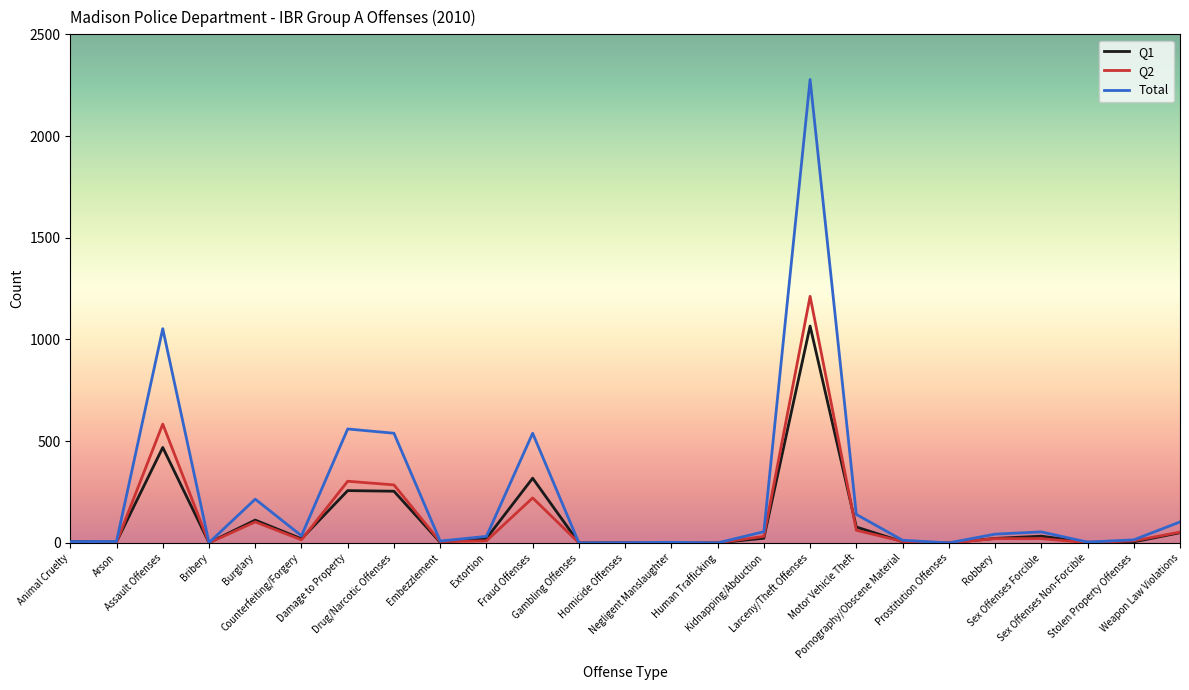

Is this an area chart (filled region under the line)?

No